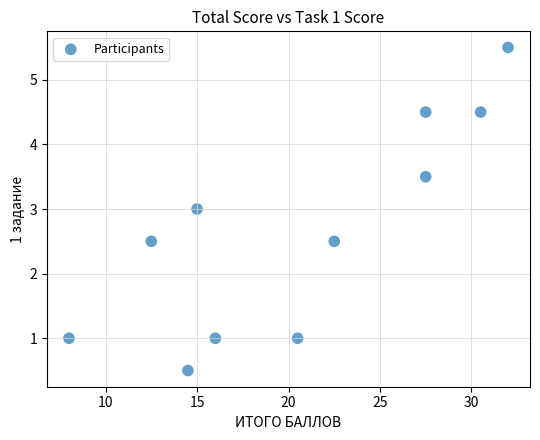

What is the range of Y values (max minus min)?

5.0